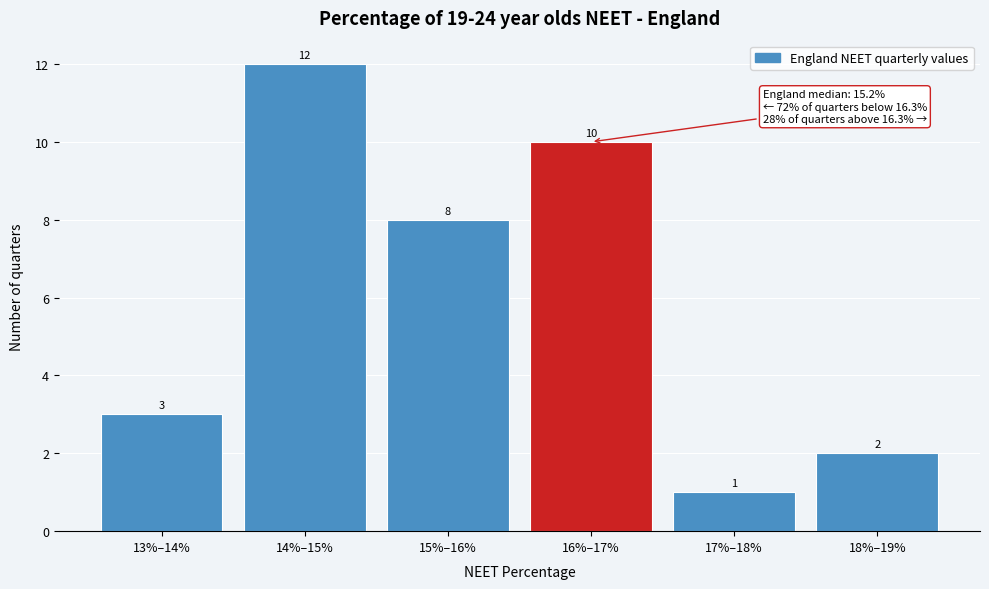

Reading right to left, extract all data points from this chart.

18%–19%=2	17%–18%=1	16%–17%=10	15%–16%=8	14%–15%=12	13%–14%=3